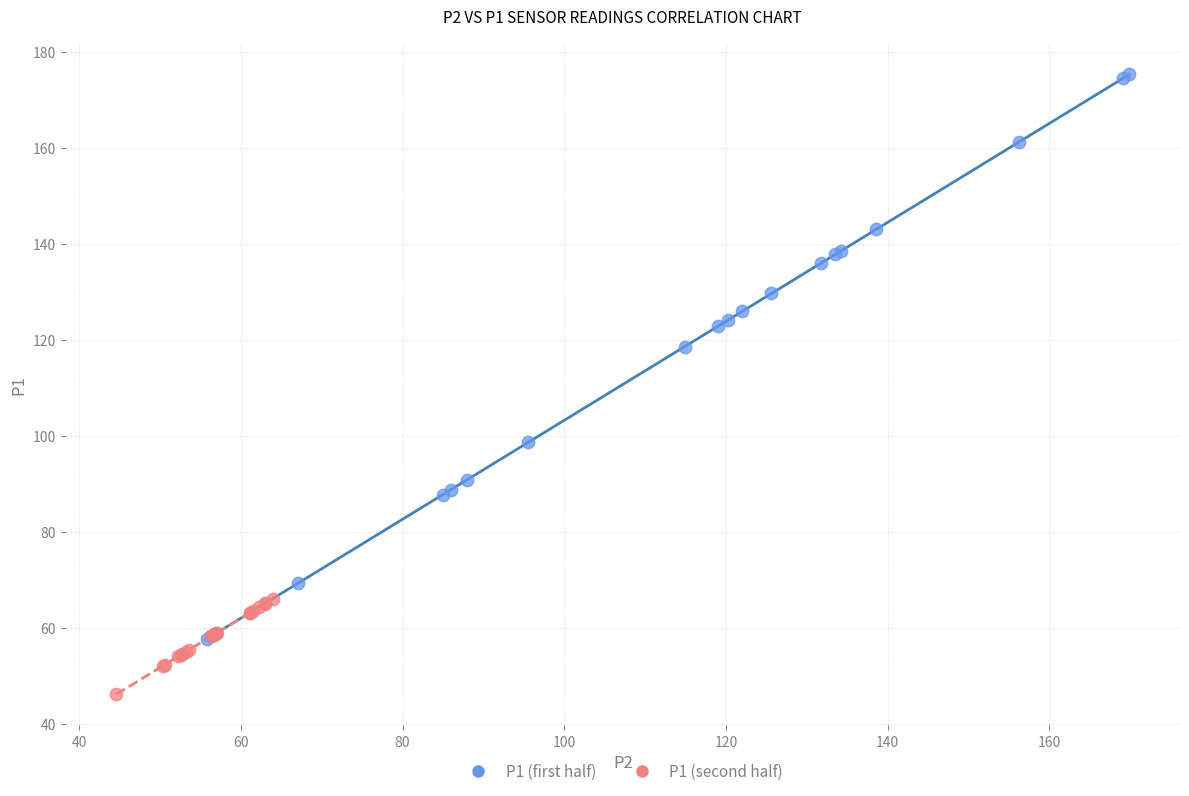

Which series contains the highest Y value?

P1 (first half)